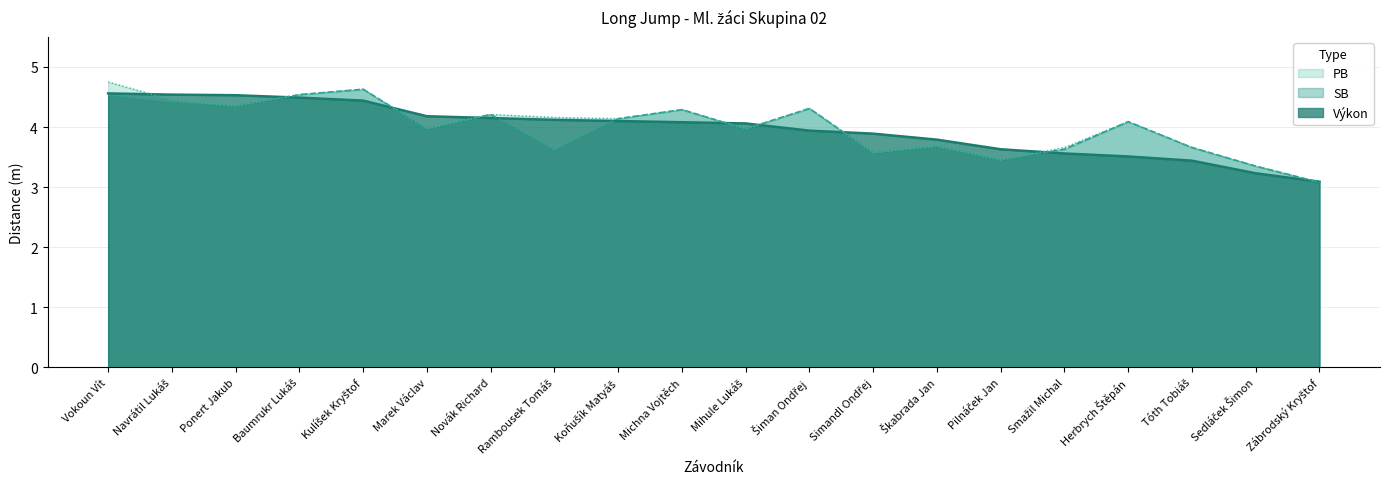

The PB series shows 5.4 at Zábrodský Kryštof. True or false?

False